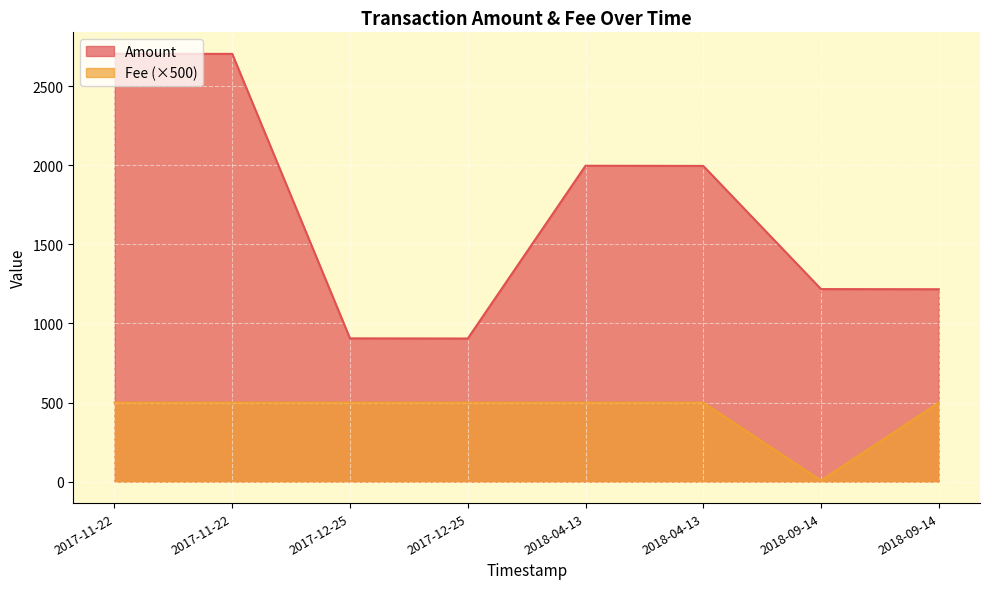

True or false: Amount has more than 2 interior local peaks.

False